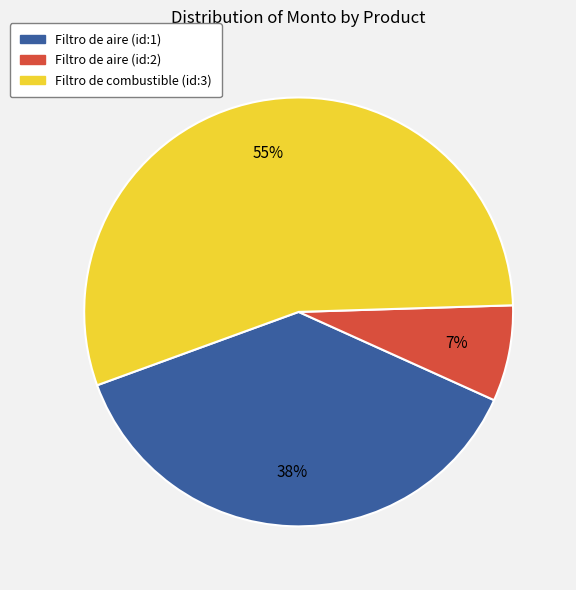

To the nearest percent, what is the difference between the largest and smallest slice percentages?

48%